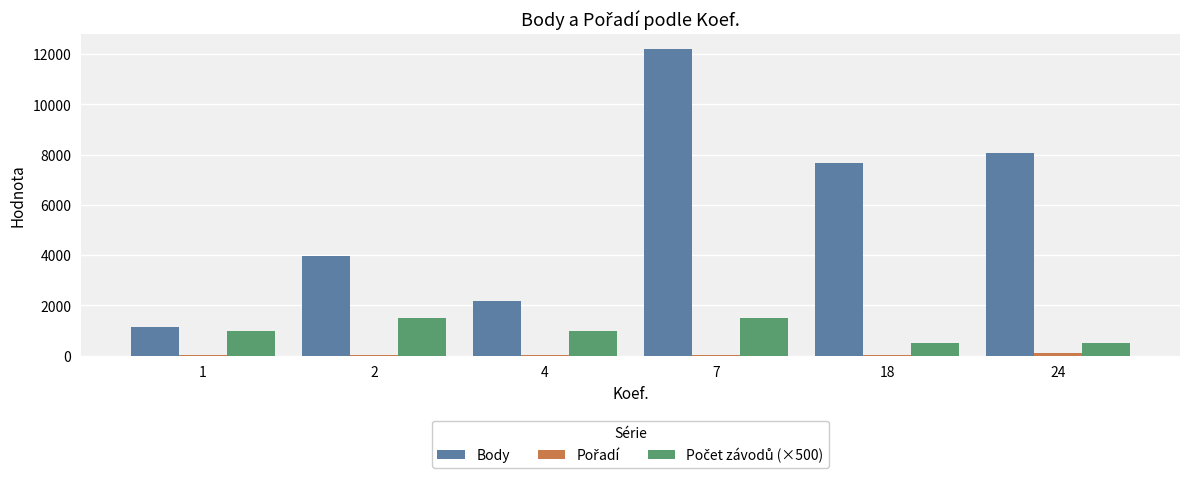

Count the number of data series in this chart.

3